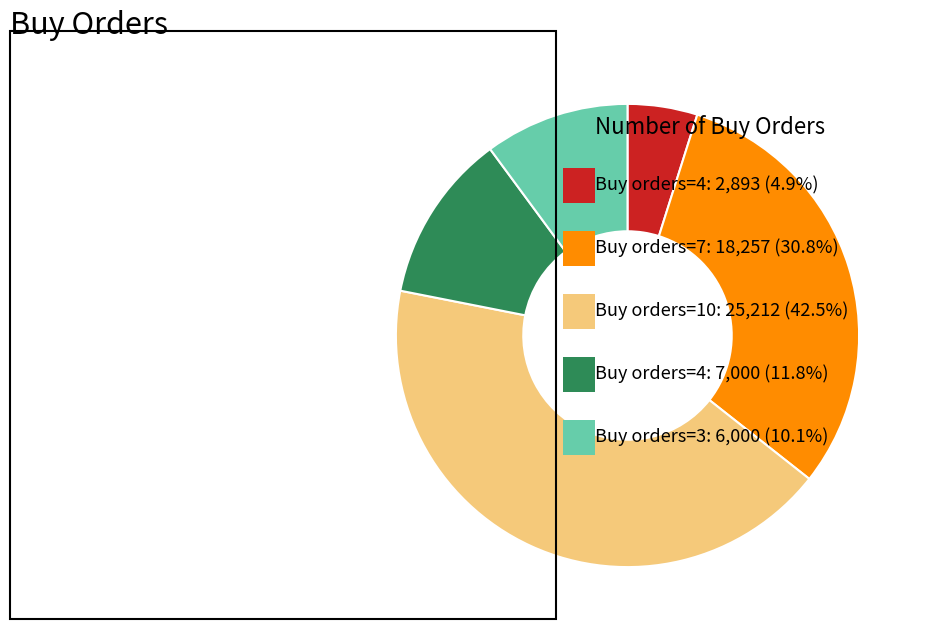

Is there a majority slice in this chart?

No